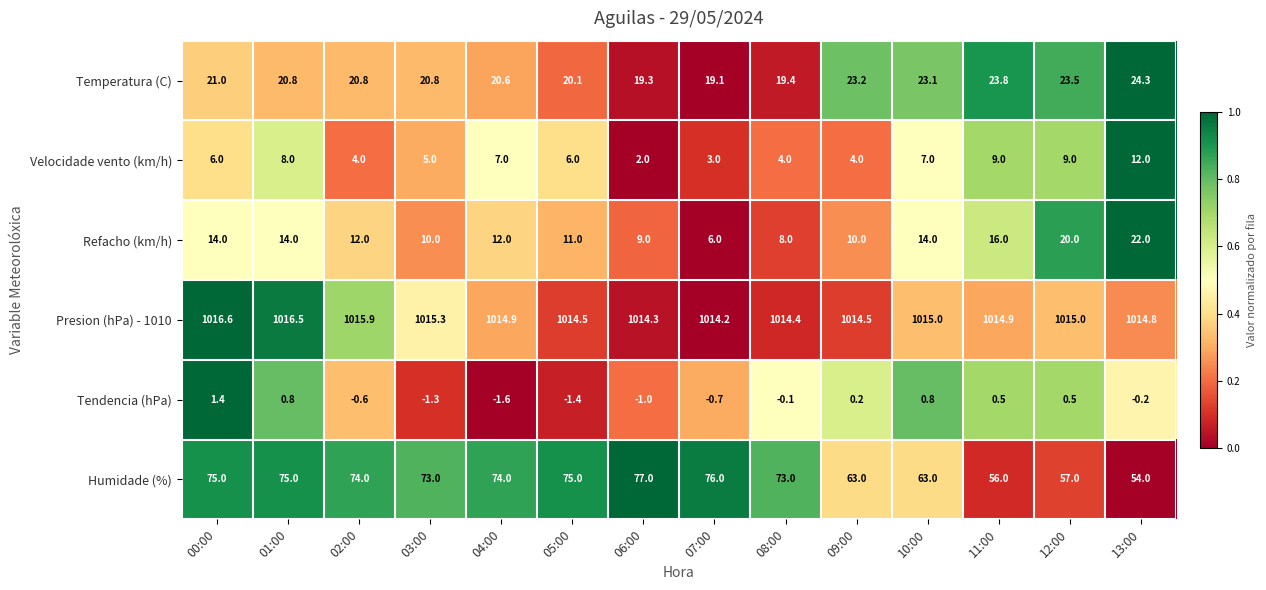

How many series are shown in this chart?

6